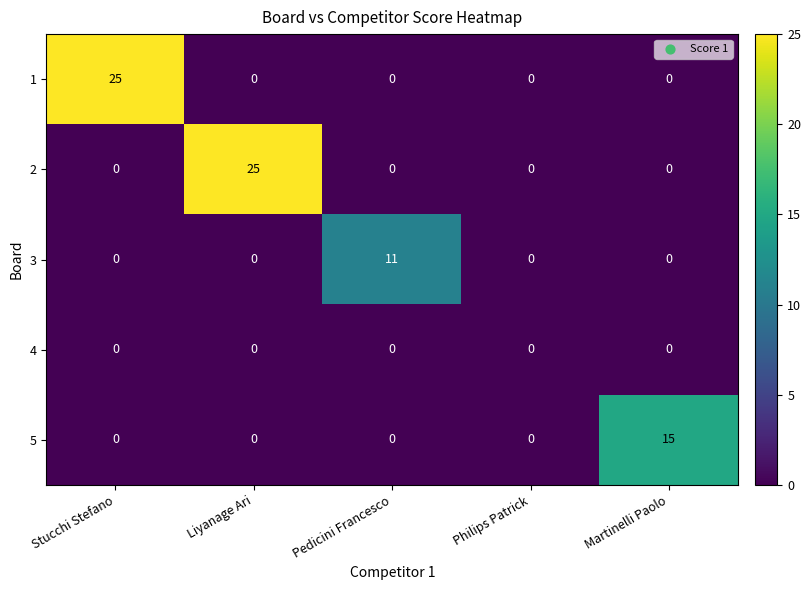

Reading left to right, what are all the values shown in this chart?

1: Stucchi Stefano=25	Liyanage Ari=0	Pedicini Francesco=0	Philips Patrick=0	Martinelli Paolo=0
2: Stucchi Stefano=0	Liyanage Ari=25	Pedicini Francesco=0	Philips Patrick=0	Martinelli Paolo=0
3: Stucchi Stefano=0	Liyanage Ari=0	Pedicini Francesco=11	Philips Patrick=0	Martinelli Paolo=0
4: Stucchi Stefano=0	Liyanage Ari=0	Pedicini Francesco=0	Philips Patrick=0	Martinelli Paolo=0
5: Stucchi Stefano=0	Liyanage Ari=0	Pedicini Francesco=0	Philips Patrick=0	Martinelli Paolo=15